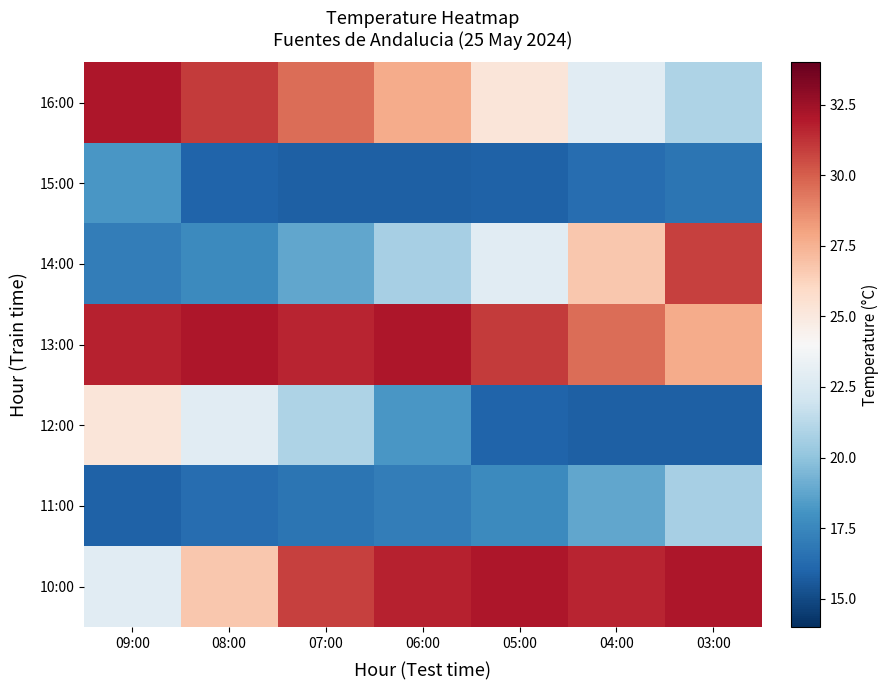

Reading left to right, transcribe all the data shown in this chart.

16:00: 09:00=32.1	08:00=31.0	07:00=29.6	06:00=27.7	05:00=25.2	04:00=22.9	03:00=20.9
15:00: 09:00=18.2	08:00=16.0	07:00=15.8	06:00=15.8	05:00=15.9	04:00=16.4	03:00=16.7
14:00: 09:00=17.1	08:00=17.6	07:00=18.8	06:00=20.7	05:00=22.9	04:00=26.7	03:00=30.8
13:00: 09:00=31.7	08:00=32.1	07:00=31.6	06:00=32.1	05:00=31.0	04:00=29.6	03:00=27.7
12:00: 09:00=25.2	08:00=22.9	07:00=20.9	06:00=18.2	05:00=16.0	04:00=15.8	03:00=15.8
11:00: 09:00=15.9	08:00=16.4	07:00=16.7	06:00=17.1	05:00=17.6	04:00=18.8	03:00=20.7
10:00: 09:00=22.9	08:00=26.7	07:00=30.8	06:00=31.7	05:00=32.1	04:00=31.6	03:00=32.1